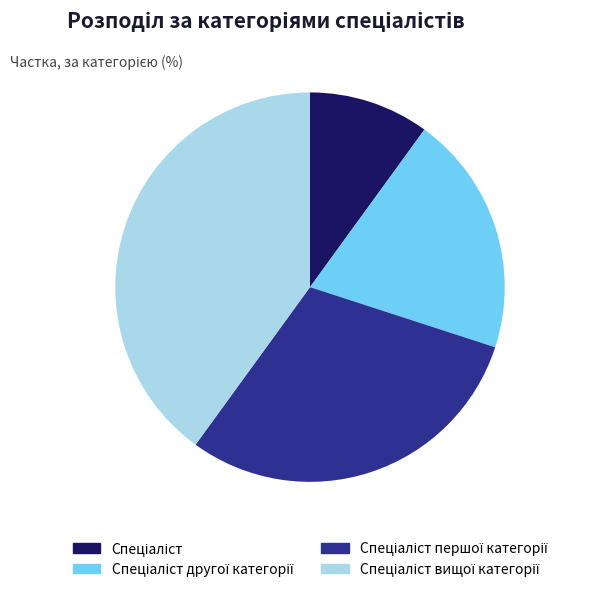

Is there a majority slice in this chart?

No